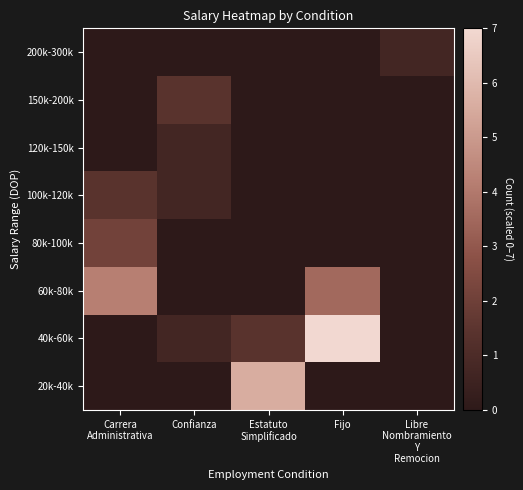

Reading left to right, extract all data points from this chart.

20k-40k: Carrera
Administrativa=0.0	Confianza=0.0	Estatuto
Simplificado=5.6	Fijo=0.0	Libre
Nombramiento
Y
Remocion=0.0
40k-60k: Carrera
Administrativa=0.0	Confianza=0.7	Estatuto
Simplificado=1.4	Fijo=7.0	Libre
Nombramiento
Y
Remocion=0.0
60k-80k: Carrera
Administrativa=4.2	Confianza=0.0	Estatuto
Simplificado=0.0	Fijo=3.5	Libre
Nombramiento
Y
Remocion=0.0
80k-100k: Carrera
Administrativa=2.1	Confianza=0.0	Estatuto
Simplificado=0.0	Fijo=0.0	Libre
Nombramiento
Y
Remocion=0.0
100k-120k: Carrera
Administrativa=1.4	Confianza=0.7	Estatuto
Simplificado=0.0	Fijo=0.0	Libre
Nombramiento
Y
Remocion=0.0
120k-150k: Carrera
Administrativa=0.0	Confianza=0.7	Estatuto
Simplificado=0.0	Fijo=0.0	Libre
Nombramiento
Y
Remocion=0.0
150k-200k: Carrera
Administrativa=0.0	Confianza=1.4	Estatuto
Simplificado=0.0	Fijo=0.0	Libre
Nombramiento
Y
Remocion=0.0
200k-300k: Carrera
Administrativa=0.0	Confianza=0.0	Estatuto
Simplificado=0.0	Fijo=0.0	Libre
Nombramiento
Y
Remocion=0.7